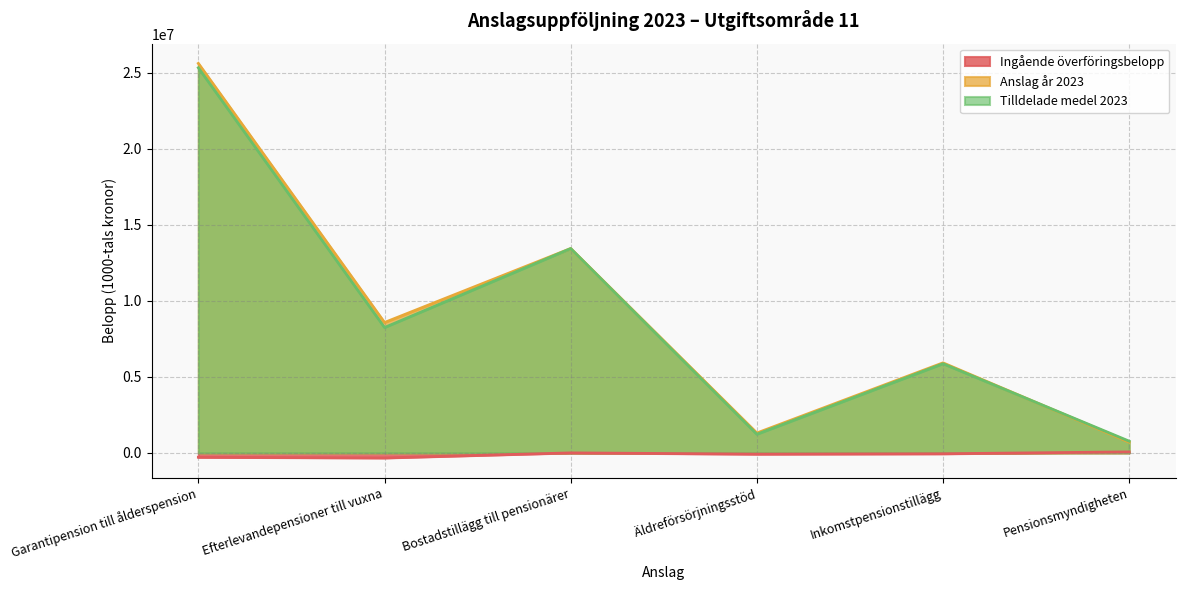

The value of Ingående överföringsbelopp at Efterlevandepensioner till vuxna is -330510. True or false?

True